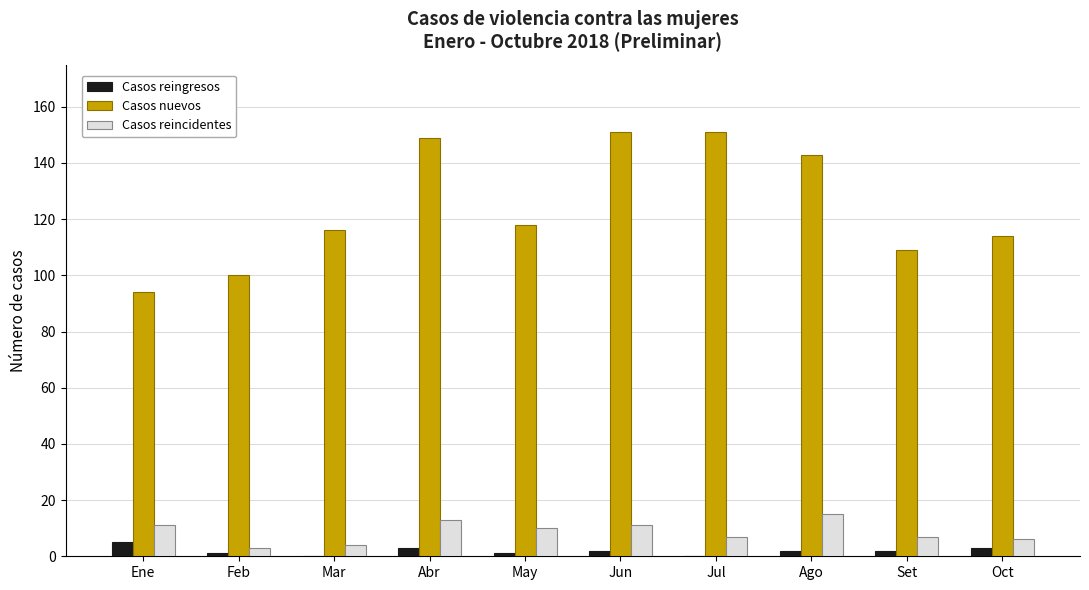

Which series changed the most between Ene and Jun?

Casos nuevos